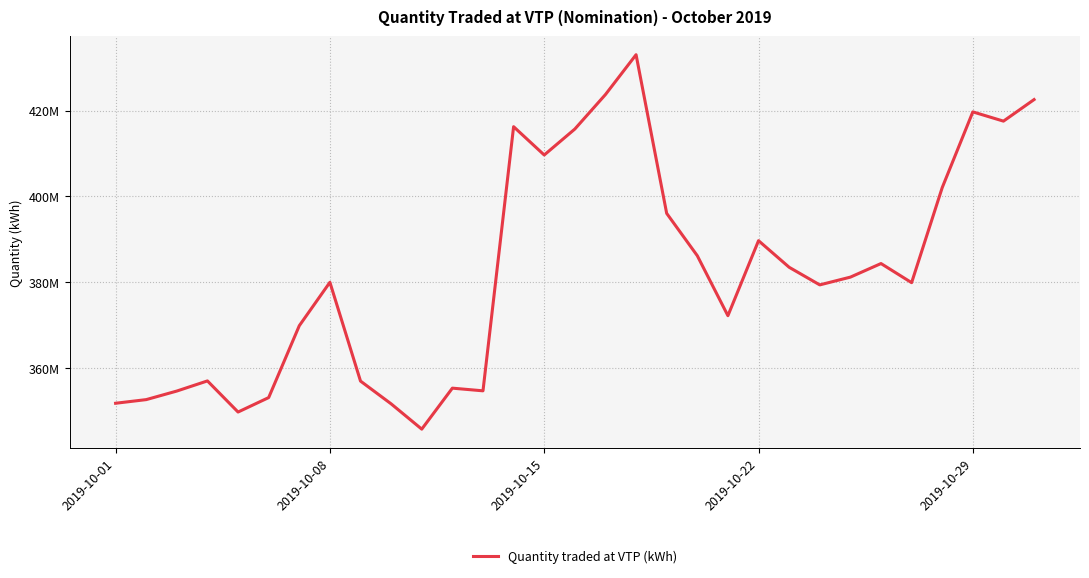

True or false: the data has more than 1 interior local peaks.

True